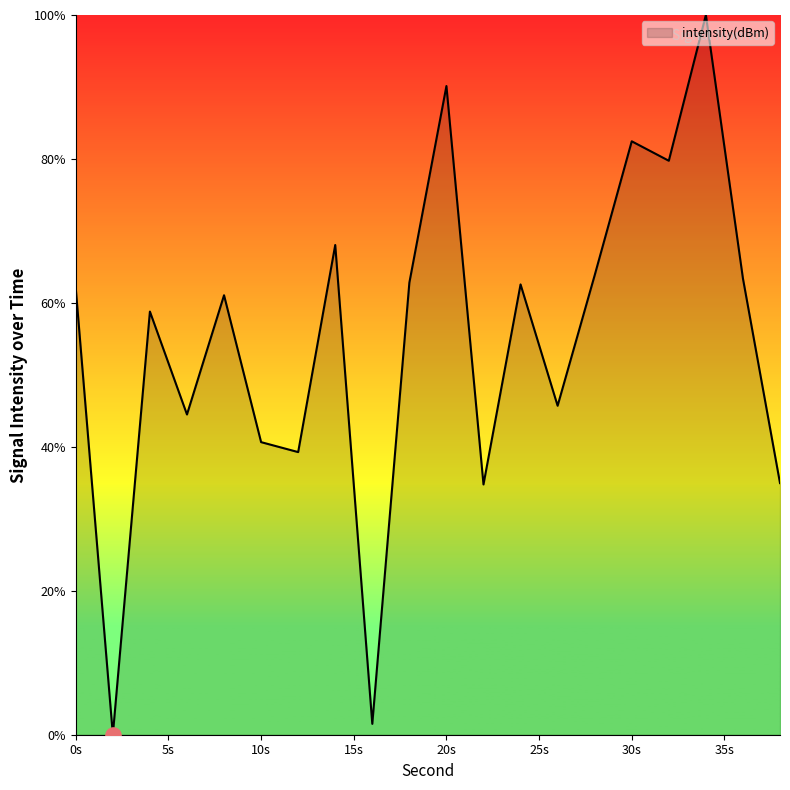

What is the difference between the maximum and minimum values?

100.0